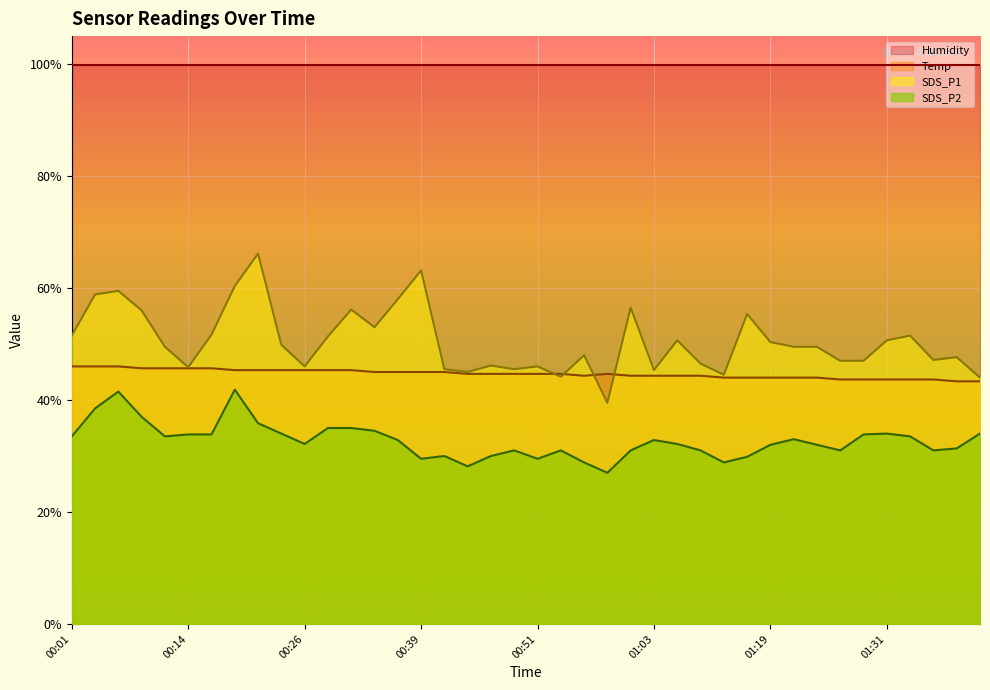

At 01:01, list the series in order from largest to smallest.

SDS_P1, Temp, SDS_P2